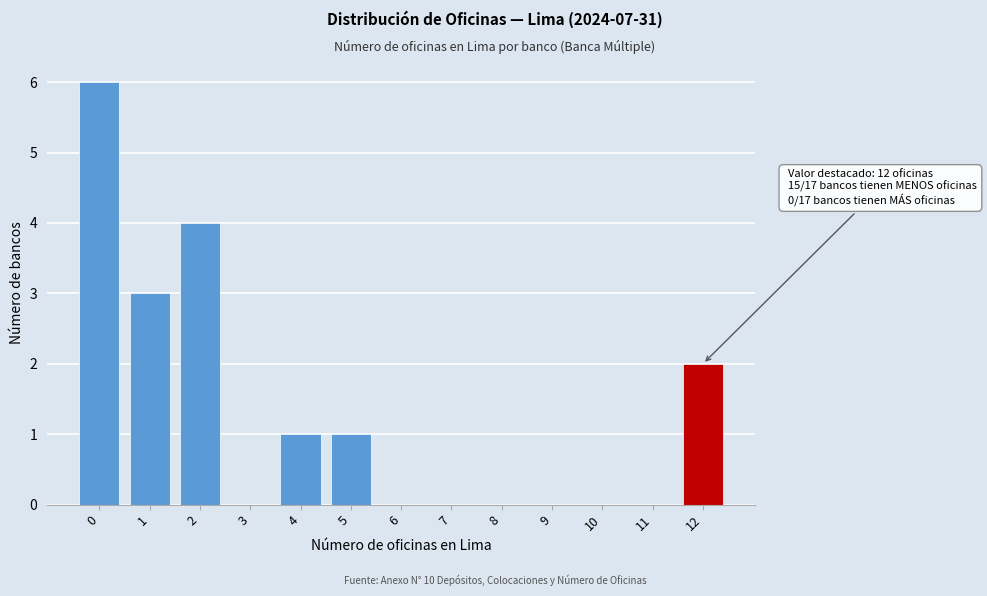

Reading left to right, transcribe all the data shown in this chart.

0=6	1=3	2=4	3=0	4=1	5=1	6=0	7=0	8=0	9=0	10=0	11=0	12=2